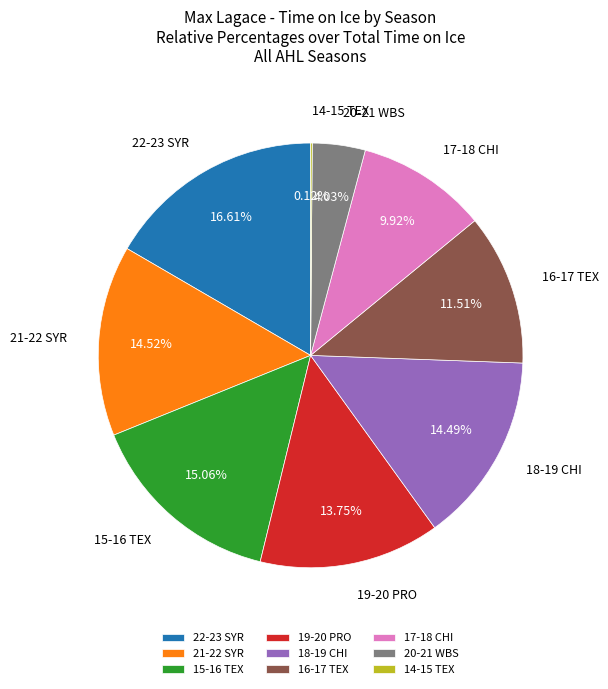

To the nearest percent, what percentage of the pie is 22-23 SYR?

17%